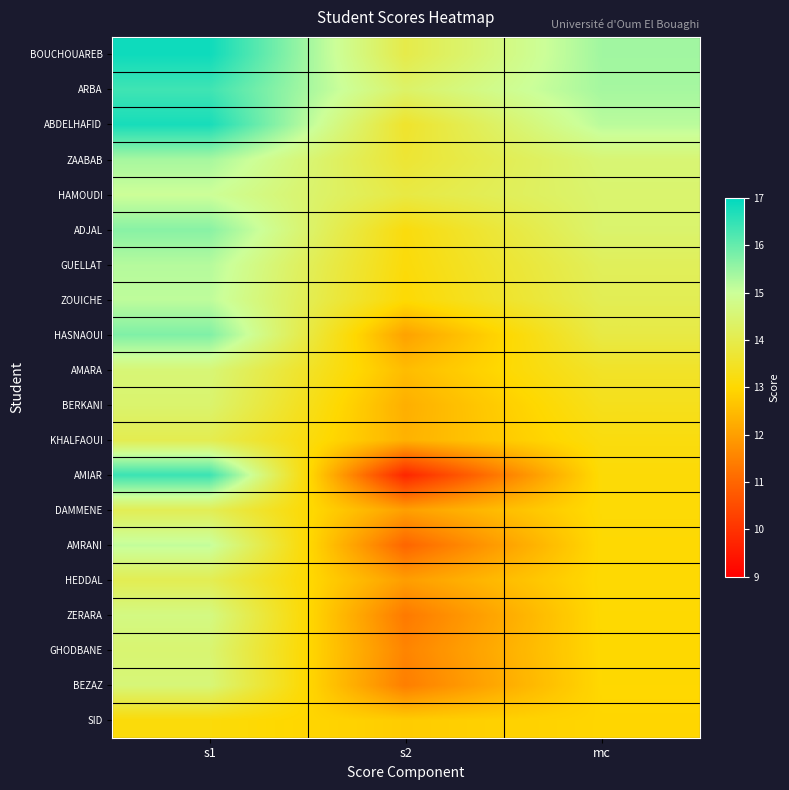

How many data points does each series have?

3